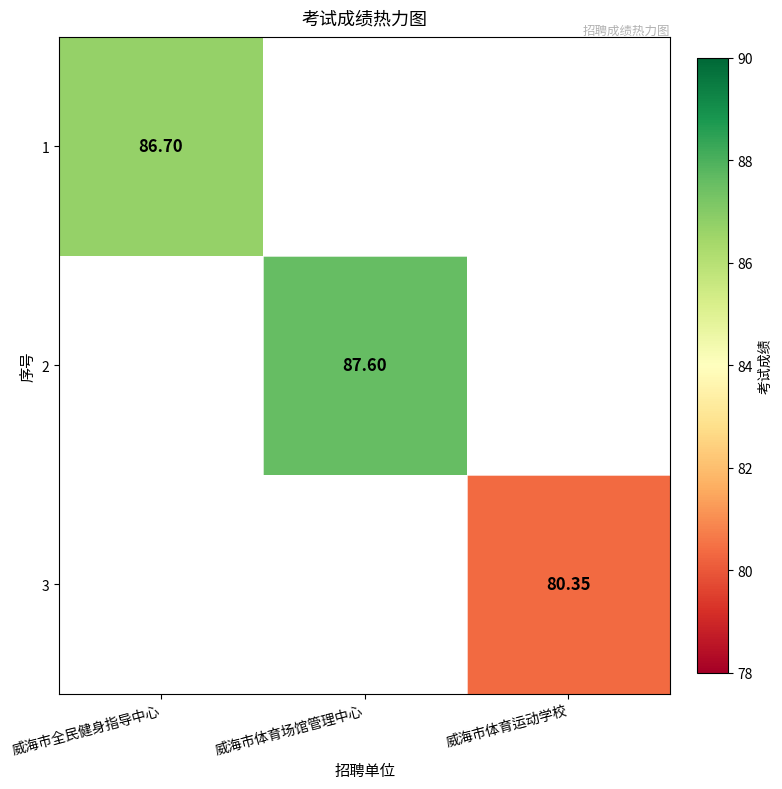

Is the value of 3 at 威海市体育运动学校 greater than the value of 2 at 威海市体育场馆管理中心?

No